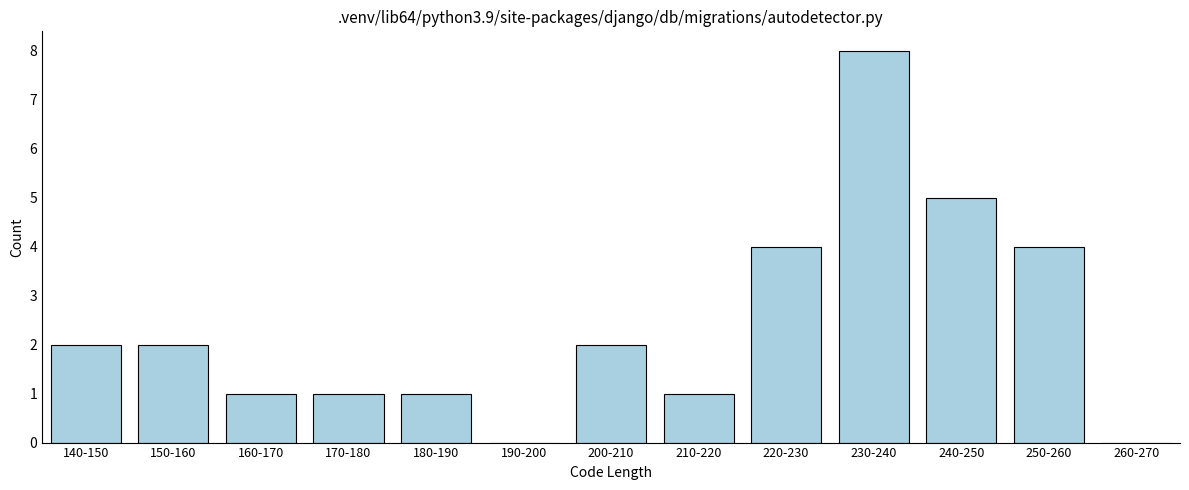

Reading left to right, extract all data points from this chart.

140-150=2	150-160=2	160-170=1	170-180=1	180-190=1	190-200=0	200-210=2	210-220=1	220-230=4	230-240=8	240-250=5	250-260=4	260-270=0